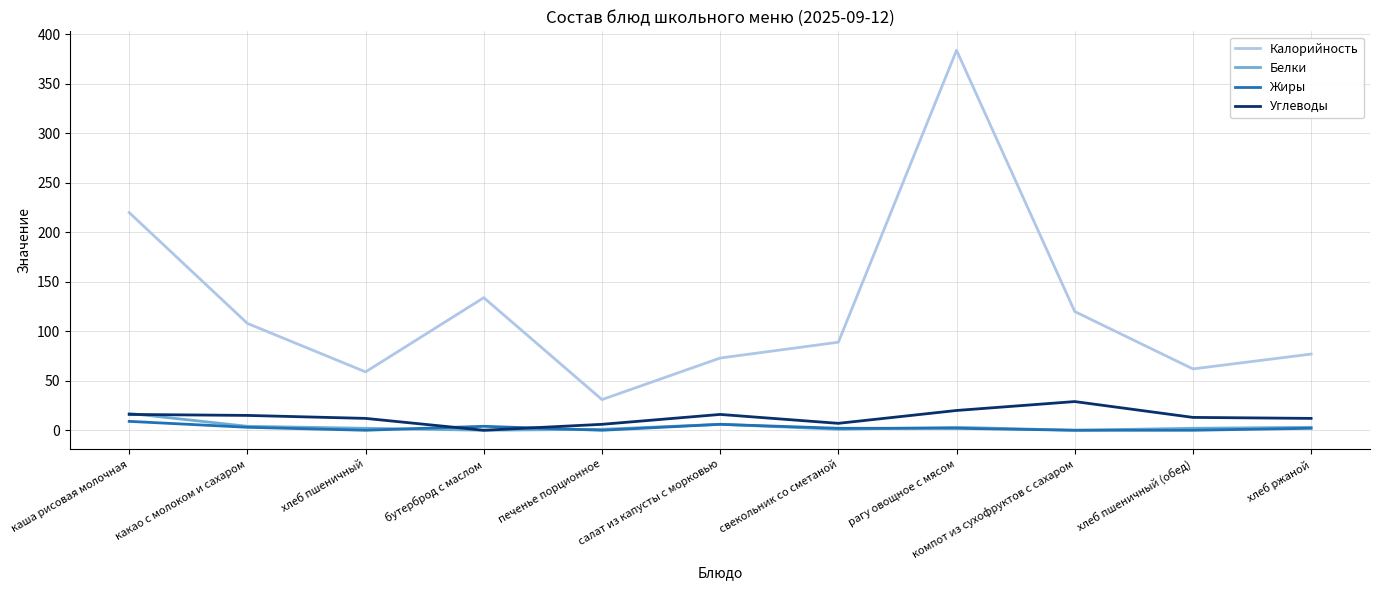

How many Жиры values are between 0 and 4?

9